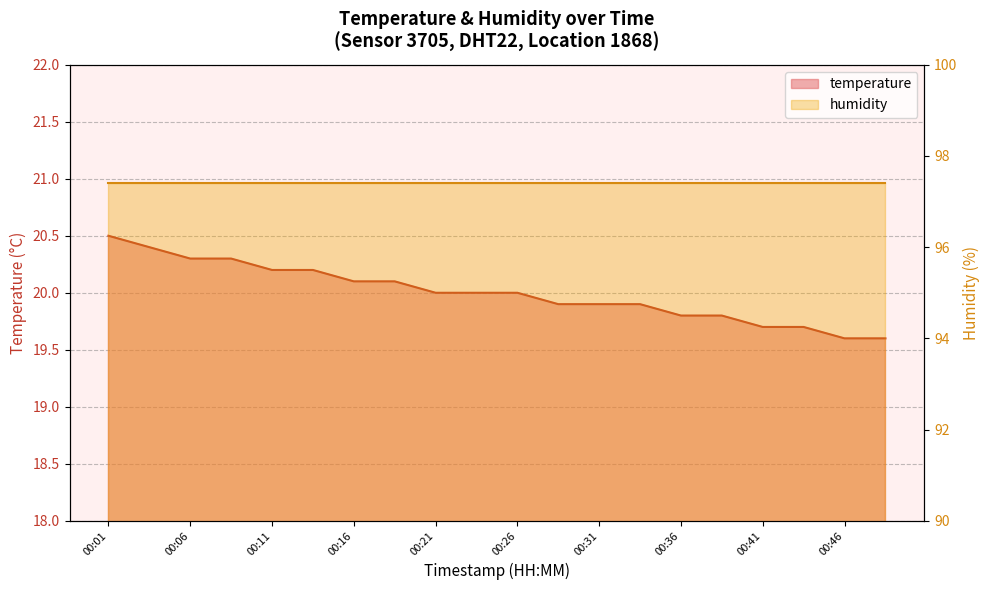

Which label corresponds to the smallest value in the chart?

00:46